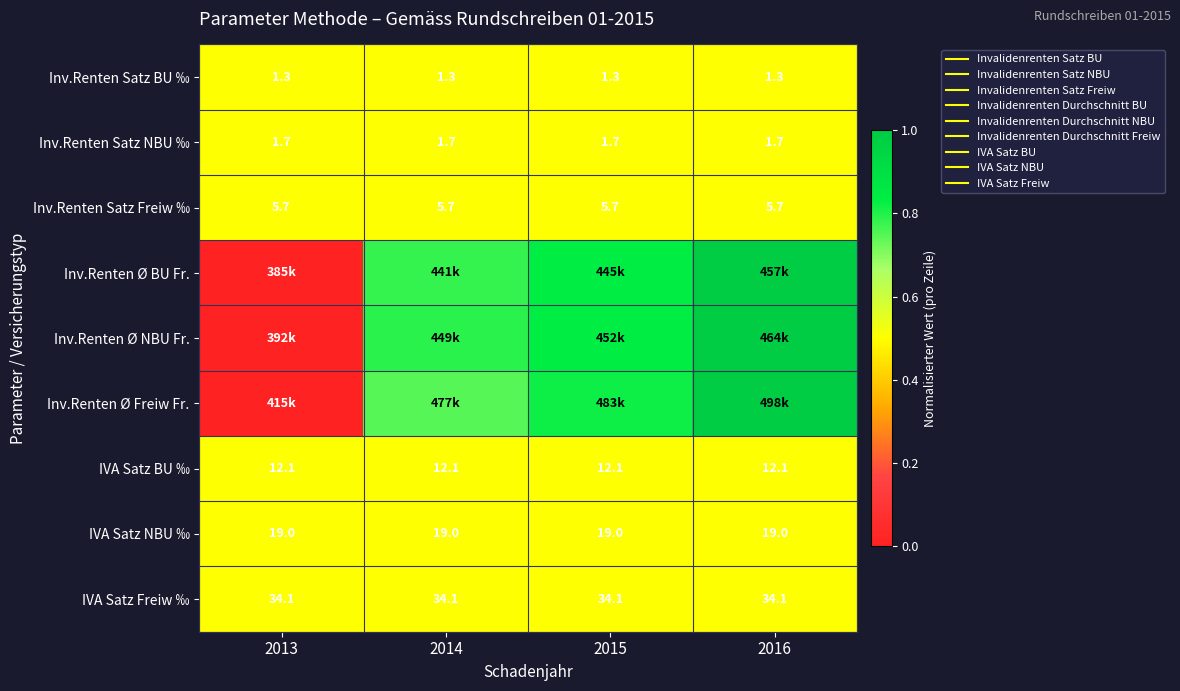

Rank the categories by Inv.Renten Satz BU ‰ value from highest to lowest.

2013, 2014, 2015, 2016